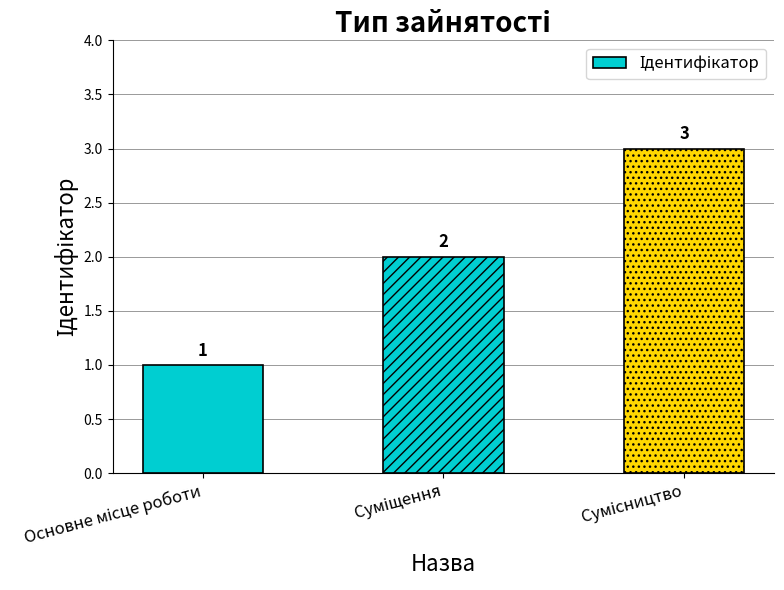

What is the value of the 2nd bar from the left?

2